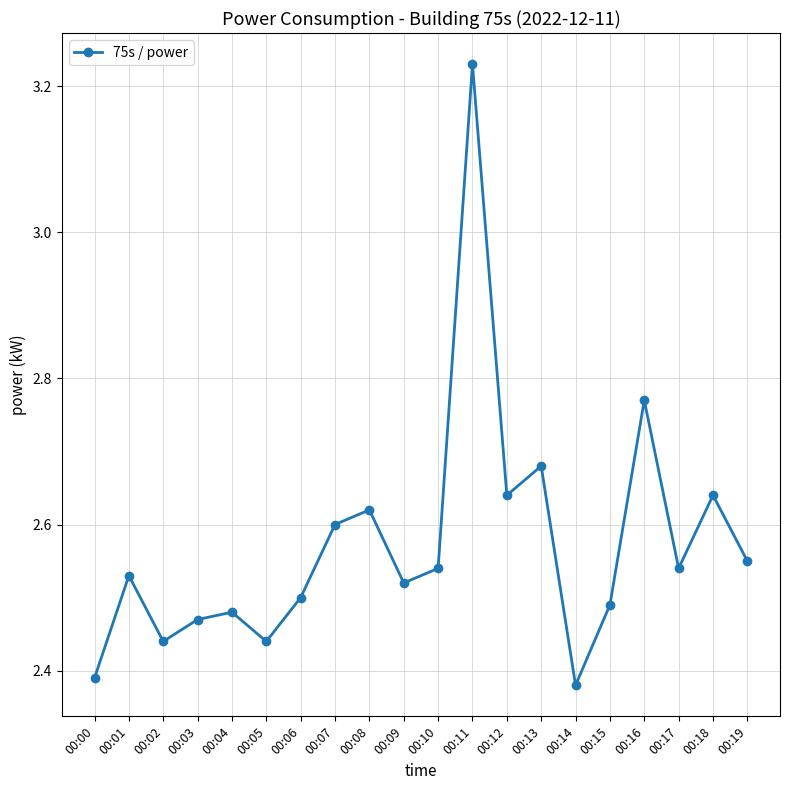

How many points are higher than both their immediate neighbors (excluding endpoints)?

7